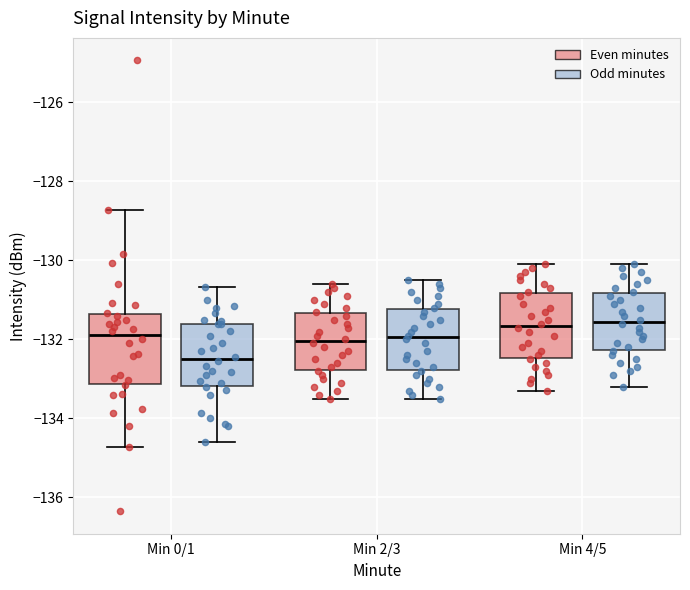

Which box's median line is the lowest?

Min 0/1 (Odd minutes)